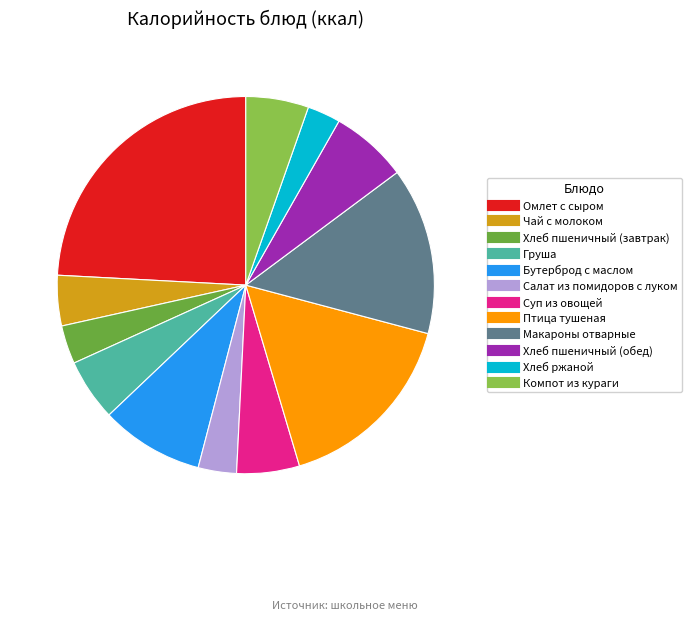

Is the sum of Хлеб ржаной and Бутерброд с маслом greater than half?

No